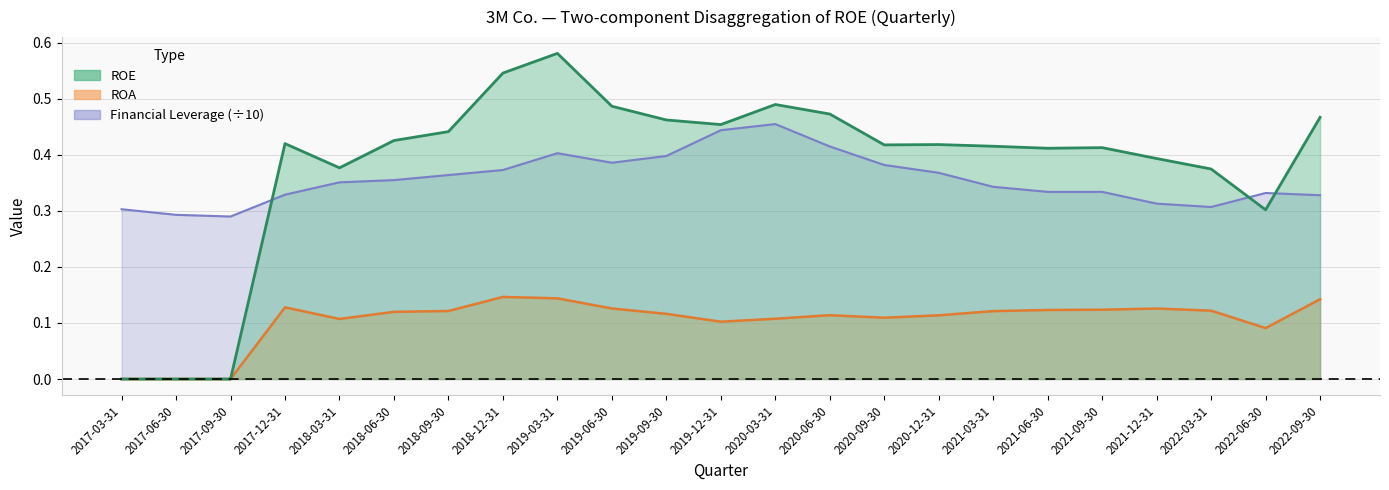

What is the difference between the highest and lowest values at 2019-03-31?

0.4